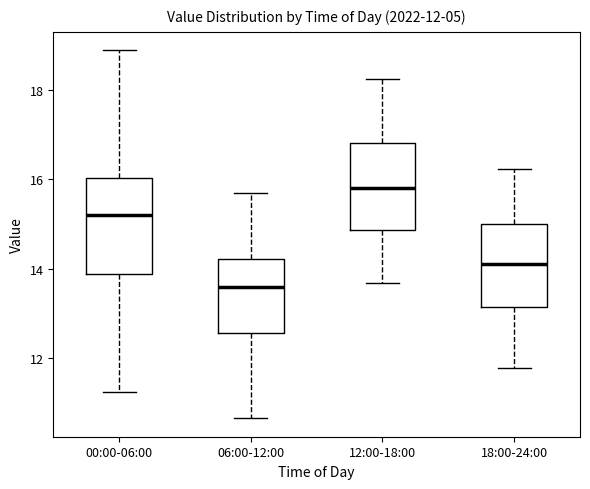

Which box has the lowest median line?

06:00-12:00